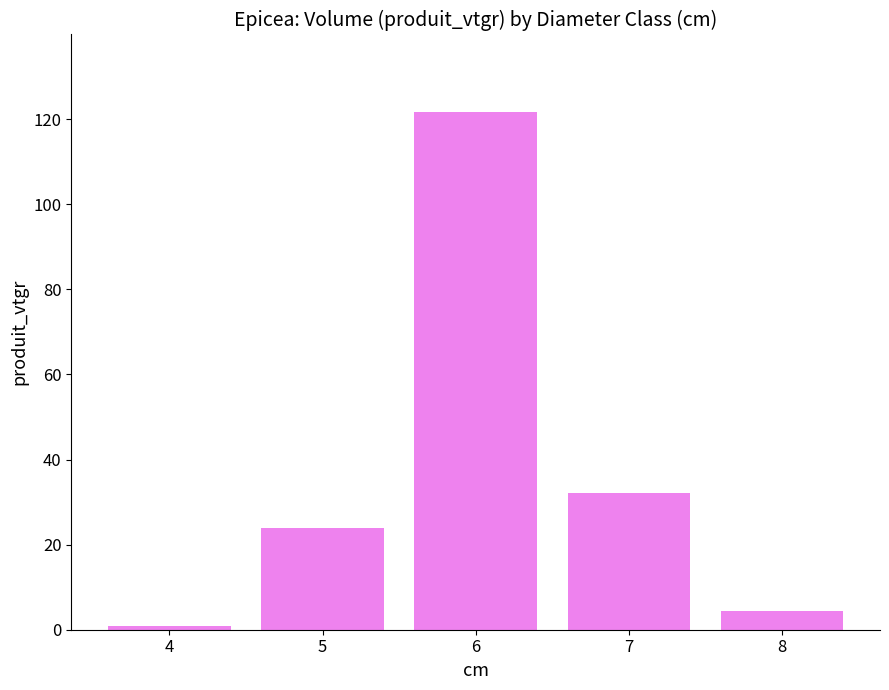

What is the ratio of the value at 7 to the value at 6?

0.3